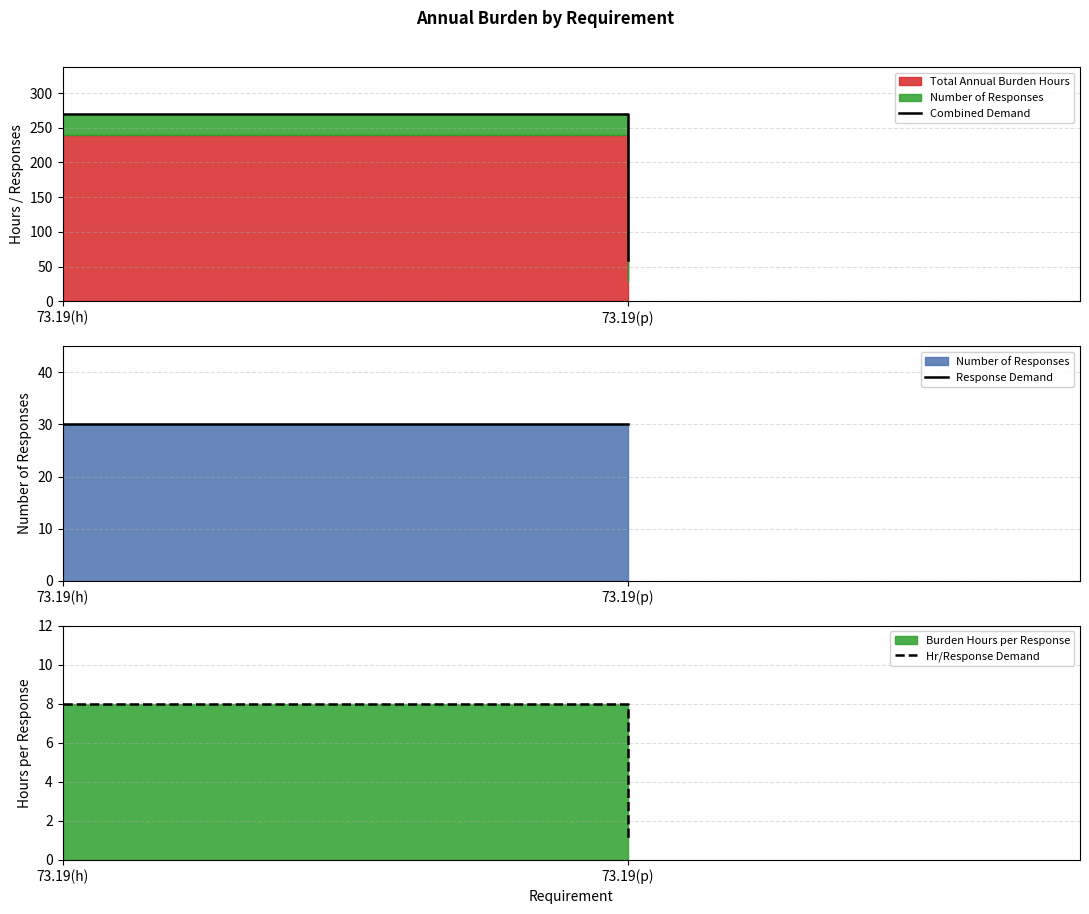

At which category does the chart reach its peak across all series?

73.19(h)